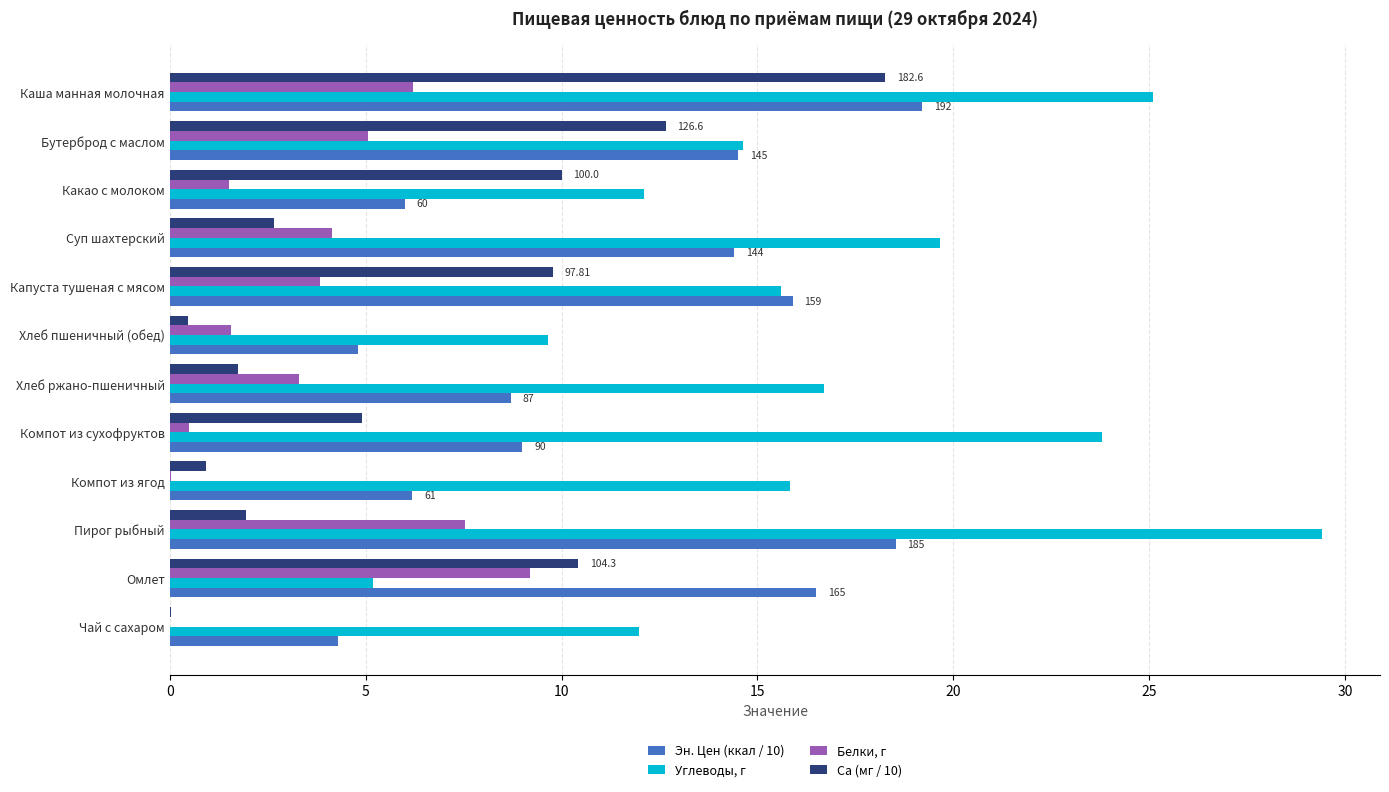

What is the sum of all Ca (мг / 10) values?

73.8